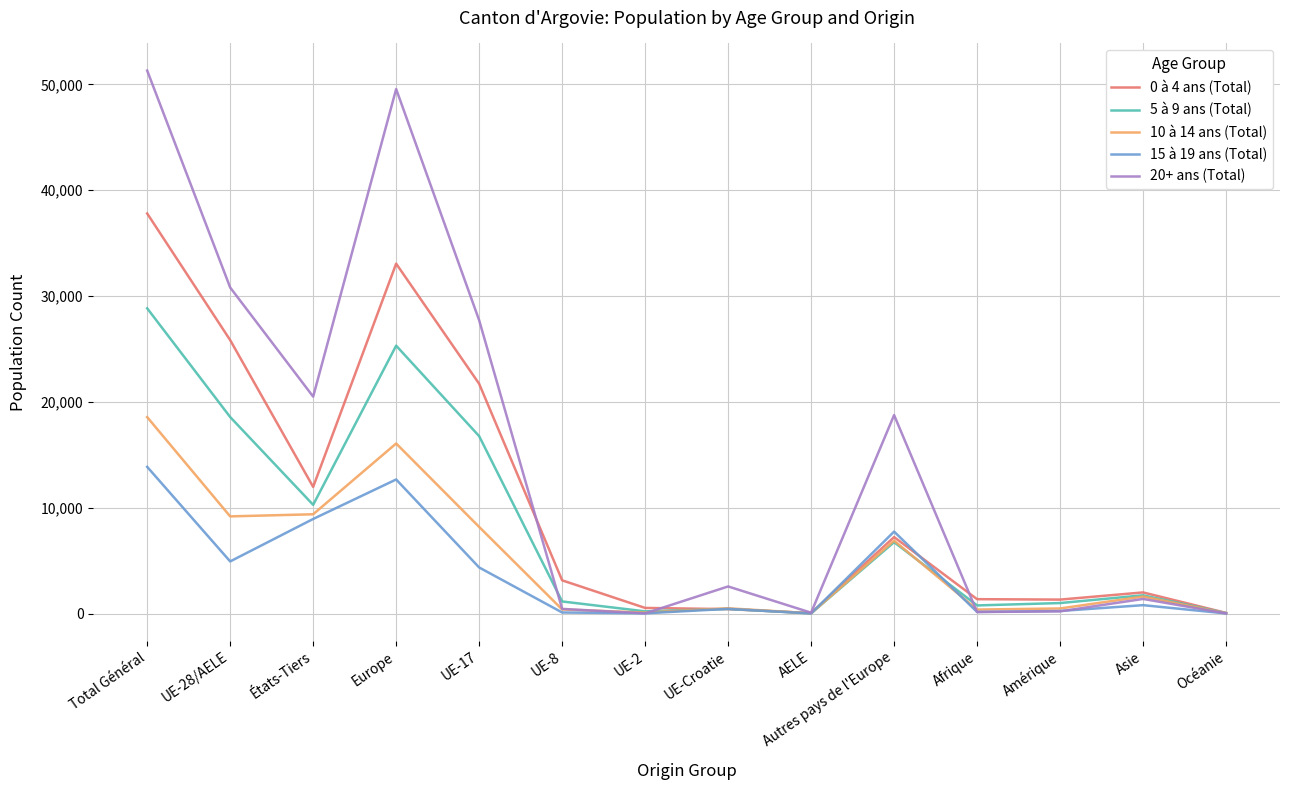

In 15 à 19 ans (Total), how many points are higher than both neighbors (excluding endpoints)?

4